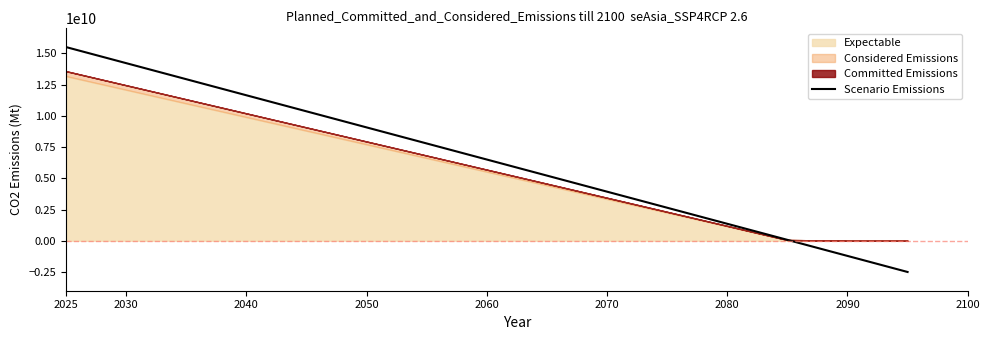

Which label corresponds to the largest value in the chart?

2025